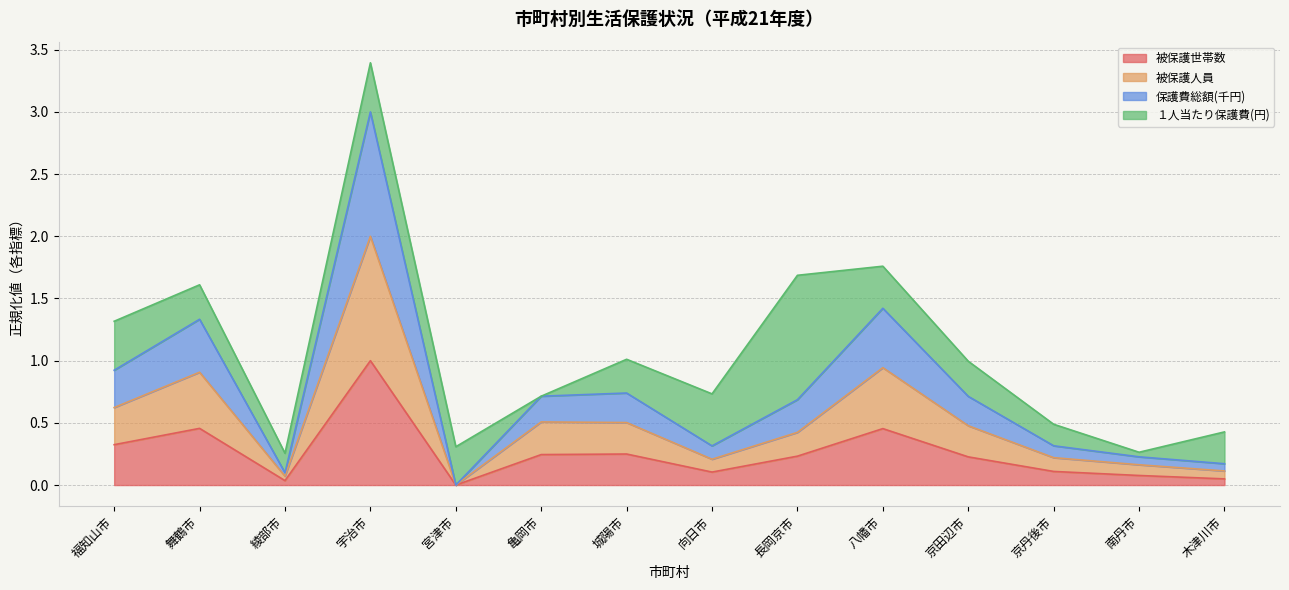

Where is the first local maximum for 被保護人員?

舞鶴市